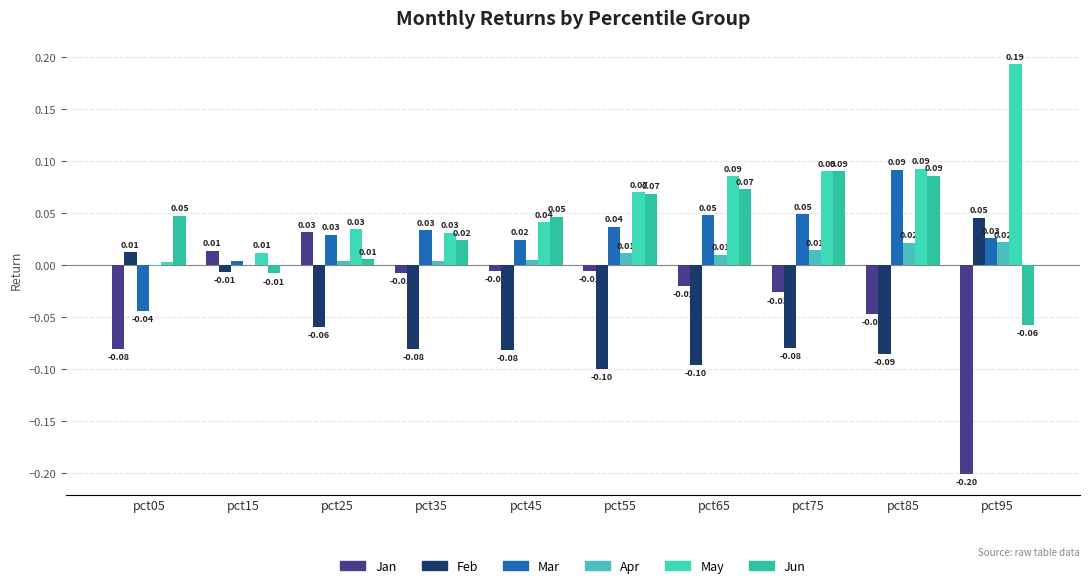

Reading right to left, transcribe all the data shown in this chart.

Jan: -0.2	-0.0	-0.0	-0.0	-0.0	-0.0	-0.0	0.0	0.0	-0.1
Feb: 0.0	-0.1	-0.1	-0.1	-0.1	-0.1	-0.1	-0.1	-0.0	0.0
Mar: 0.0	0.1	0.0	0.0	0.0	0.0	0.0	0.0	0.0	-0.0
Apr: 0.0	0.0	0.0	0.0	0.0	0.0	0.0	0.0	0.0	-0.0
May: 0.2	0.1	0.1	0.1	0.1	0.0	0.0	0.0	0.0	0.0
Jun: -0.1	0.1	0.1	0.1	0.1	0.0	0.0	0.0	-0.0	0.0